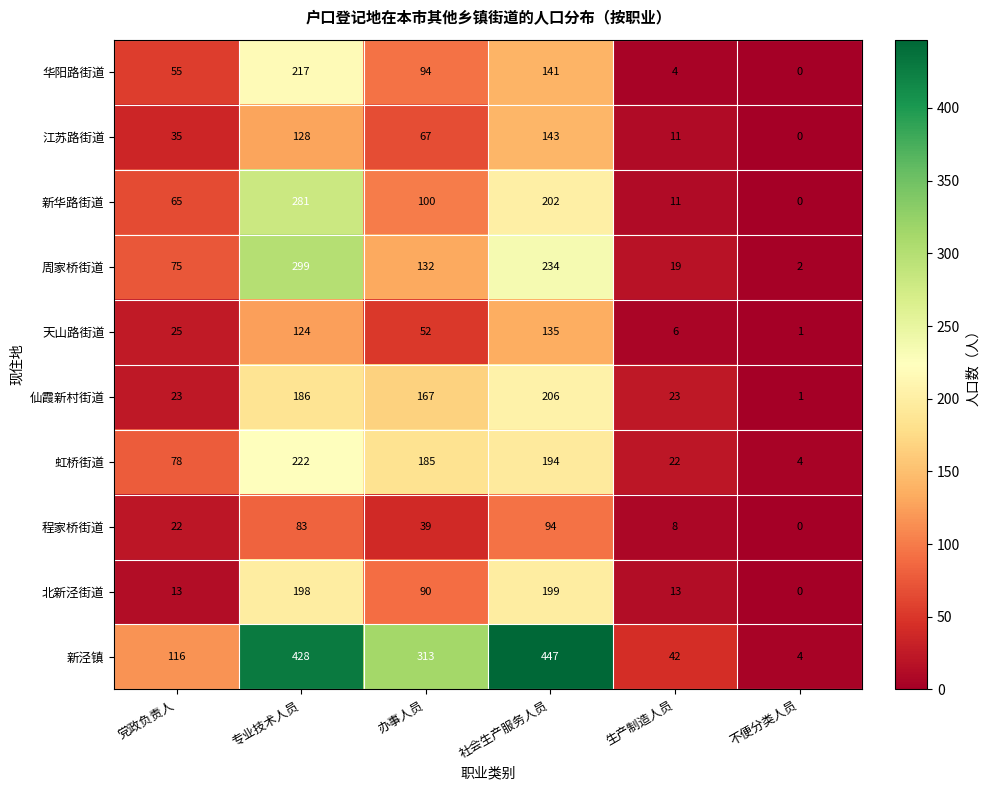

What is the average value of the 程家桥街道 series?

41